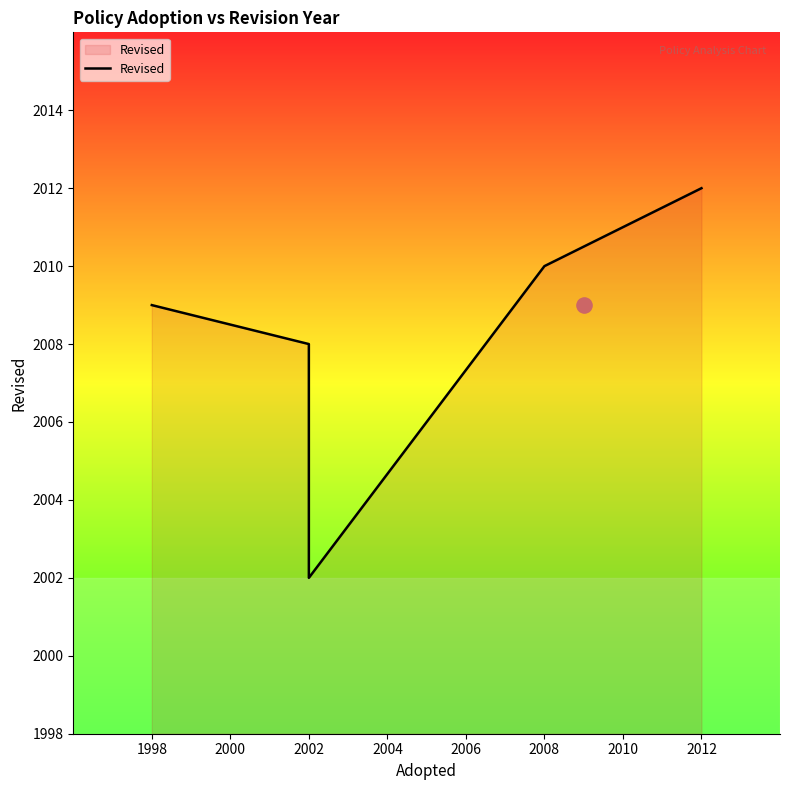

Between 2002 and 2012, which is larger?

2012